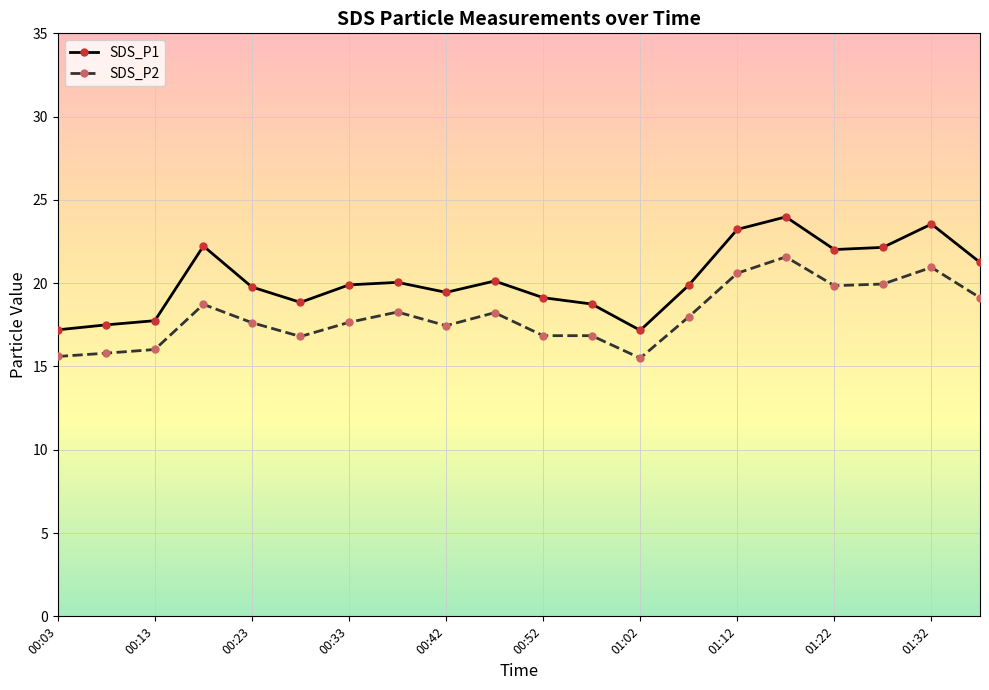

True or false: SDS_P1 and SDS_P2 cross at least once.

False